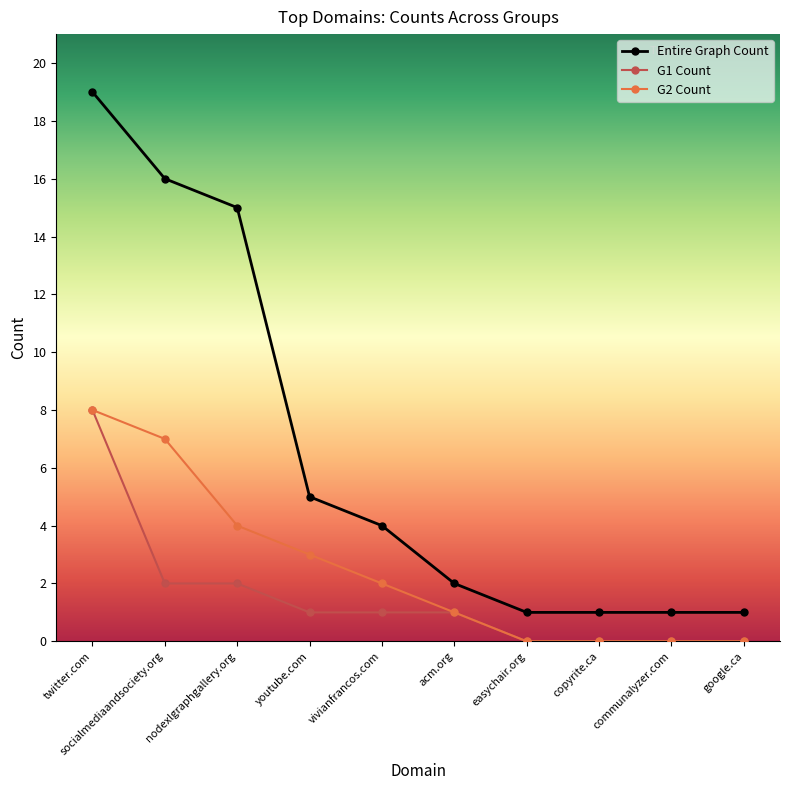

Which label corresponds to the largest value in the chart?

twitter.com